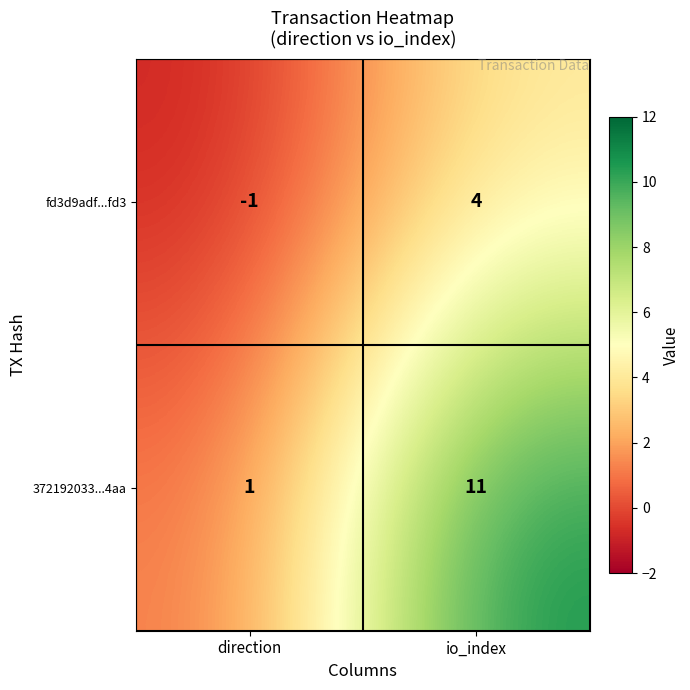

What is the total value across all series at io_index?

15